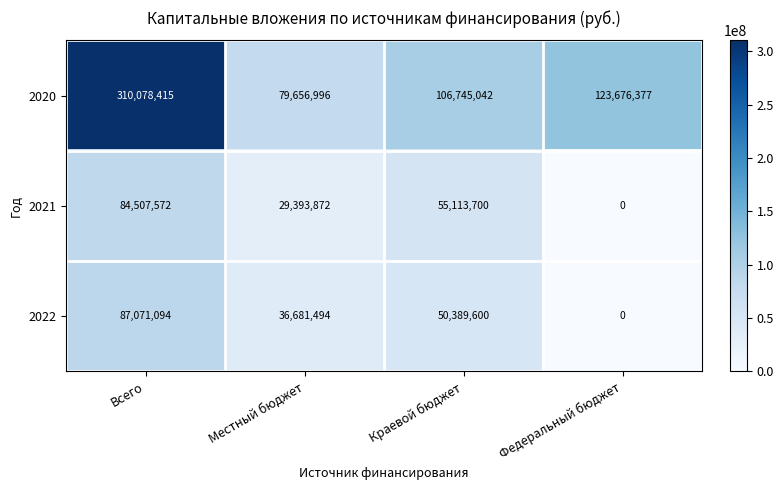

Where does the 2021 series first go above 55113700?

Всего